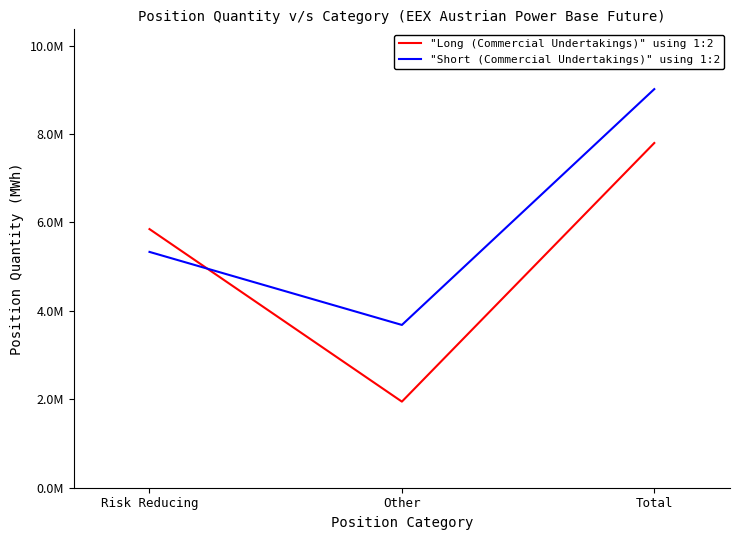

Count the "Short (Commercial Undertakings)" using 1:2 values in the range 3681222 to 9014096.

3